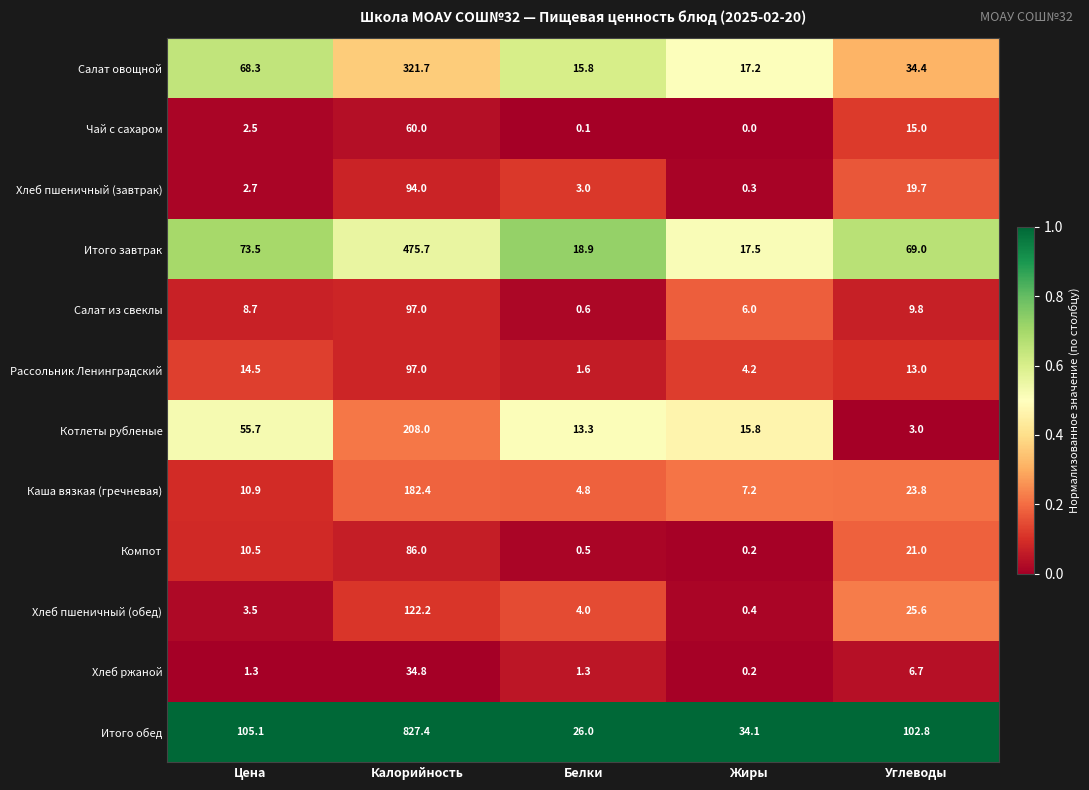

Which series has the largest total across all categories?

Итого обед